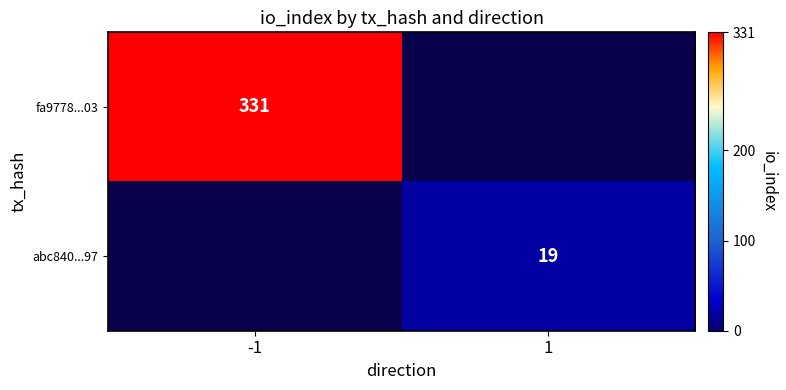

Is it true that fa9778...03 equals 331 at -1?

True